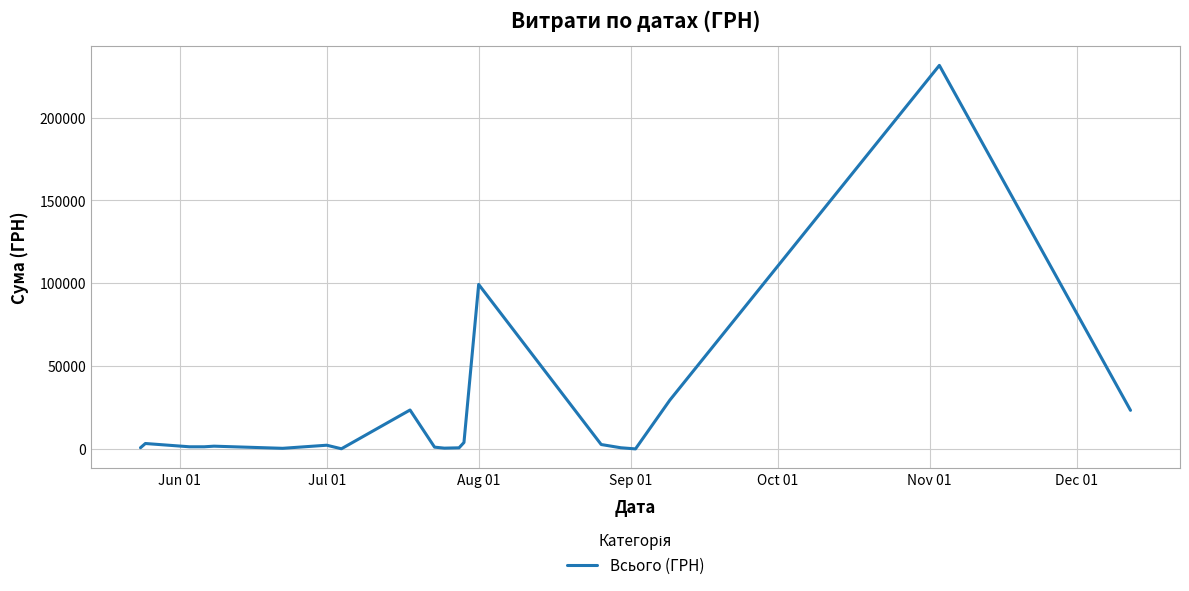

What is the difference between the maximum and minimum values?

231534.8